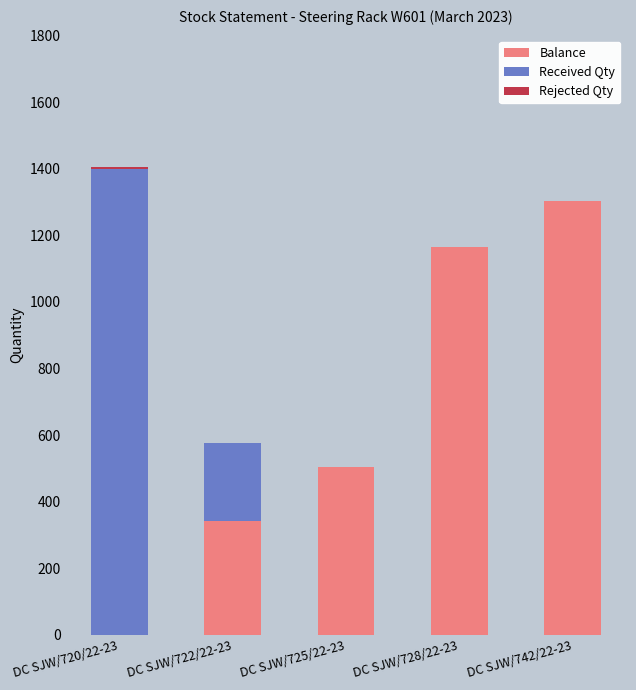

The value of Balance at DC SJW/725/22-23 is 821. True or false?

False